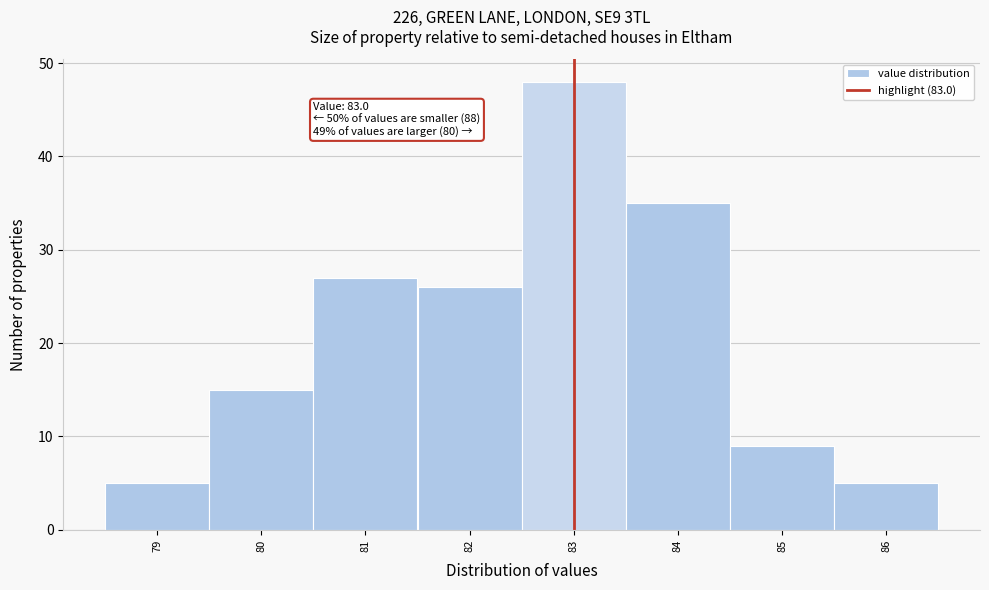

Which range on the x-axis has the tallest bar?

82.5 to 83.5